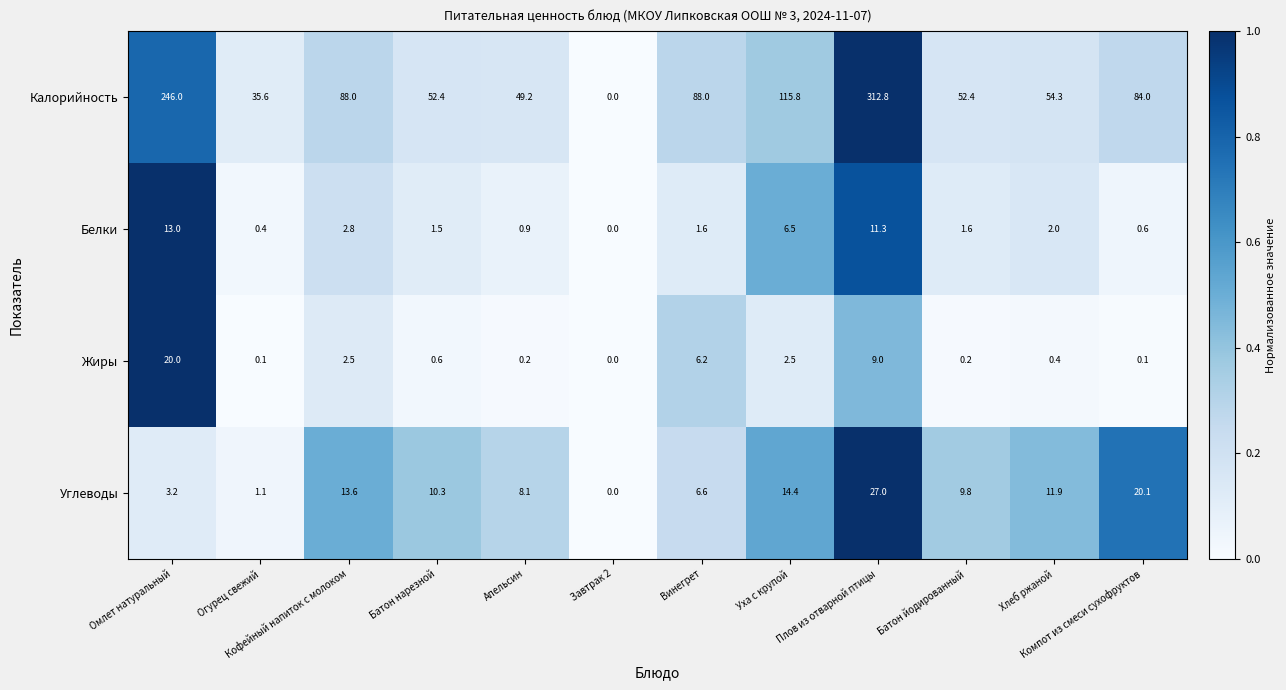

Which category has the highest value across all series?

Плов из отварной птицы